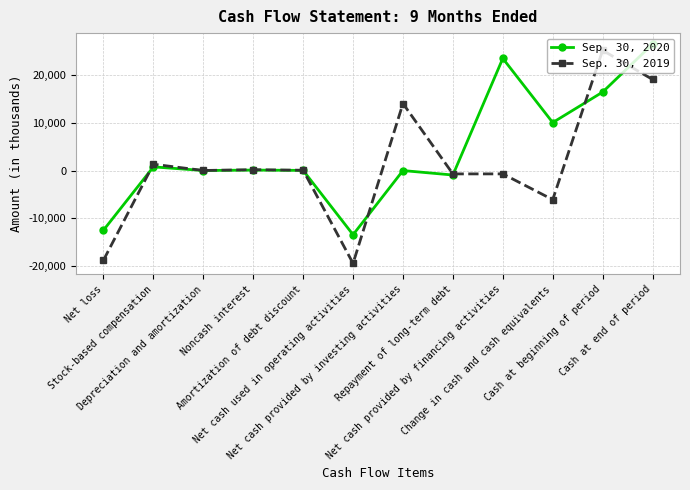

Which series has the largest total across all categories?

Sep. 30, 2020